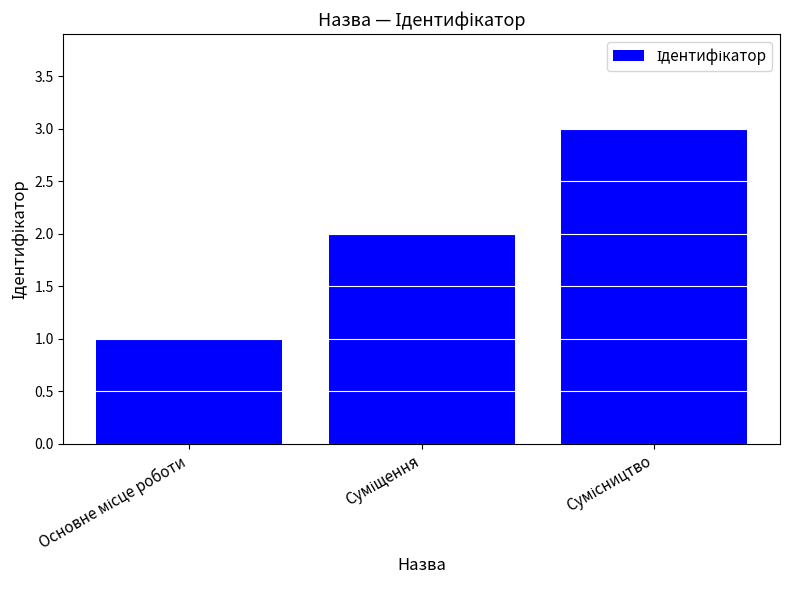

What is the greatest value displayed?

3